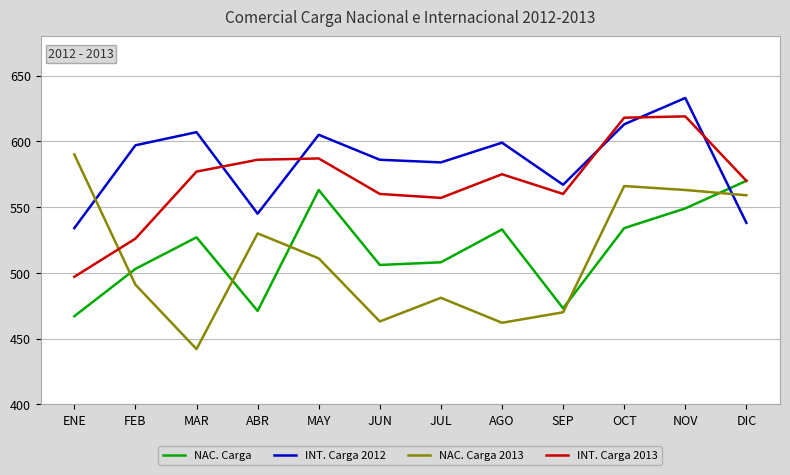

Which category has the highest value across all series?

NOV